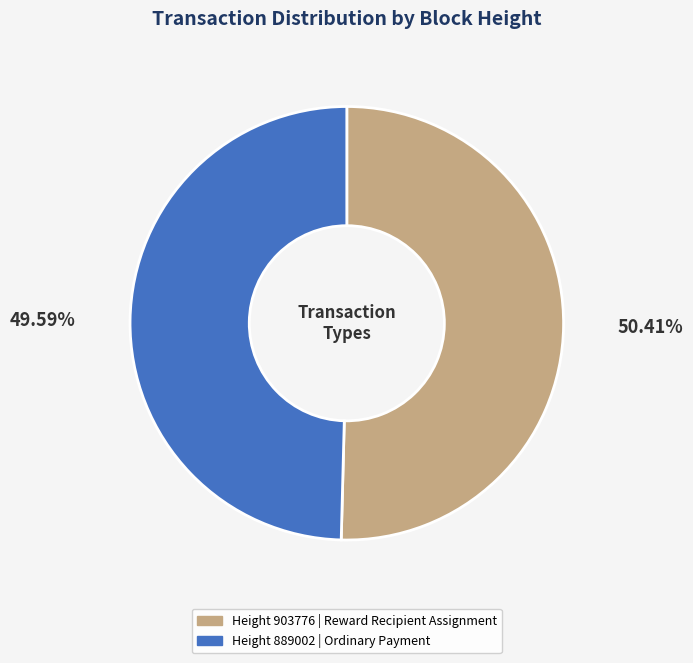

Does any single category account for the majority?

Yes